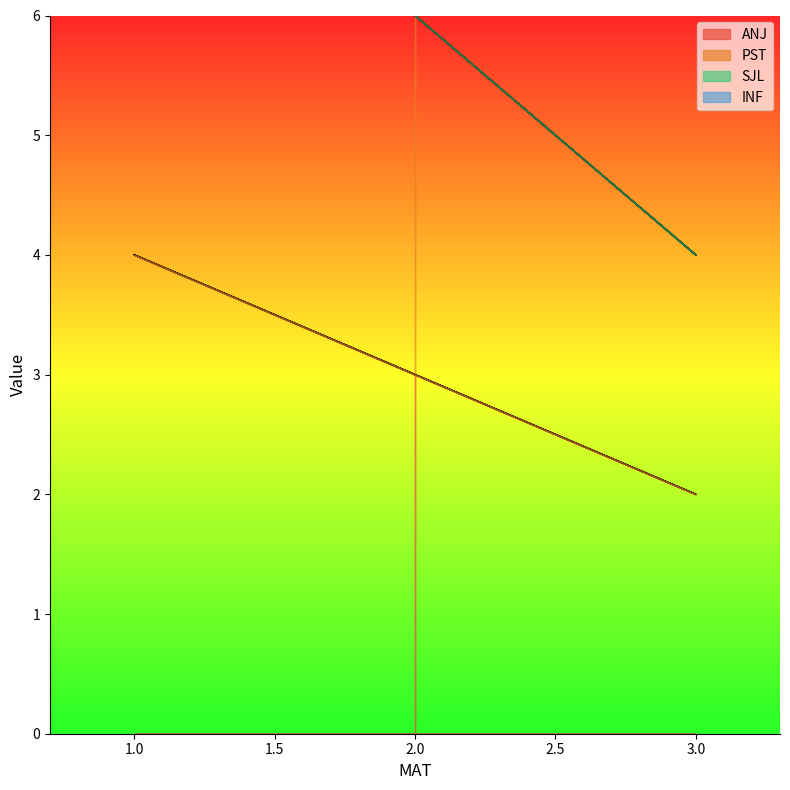

What value does the ANJ series have at 2?

3